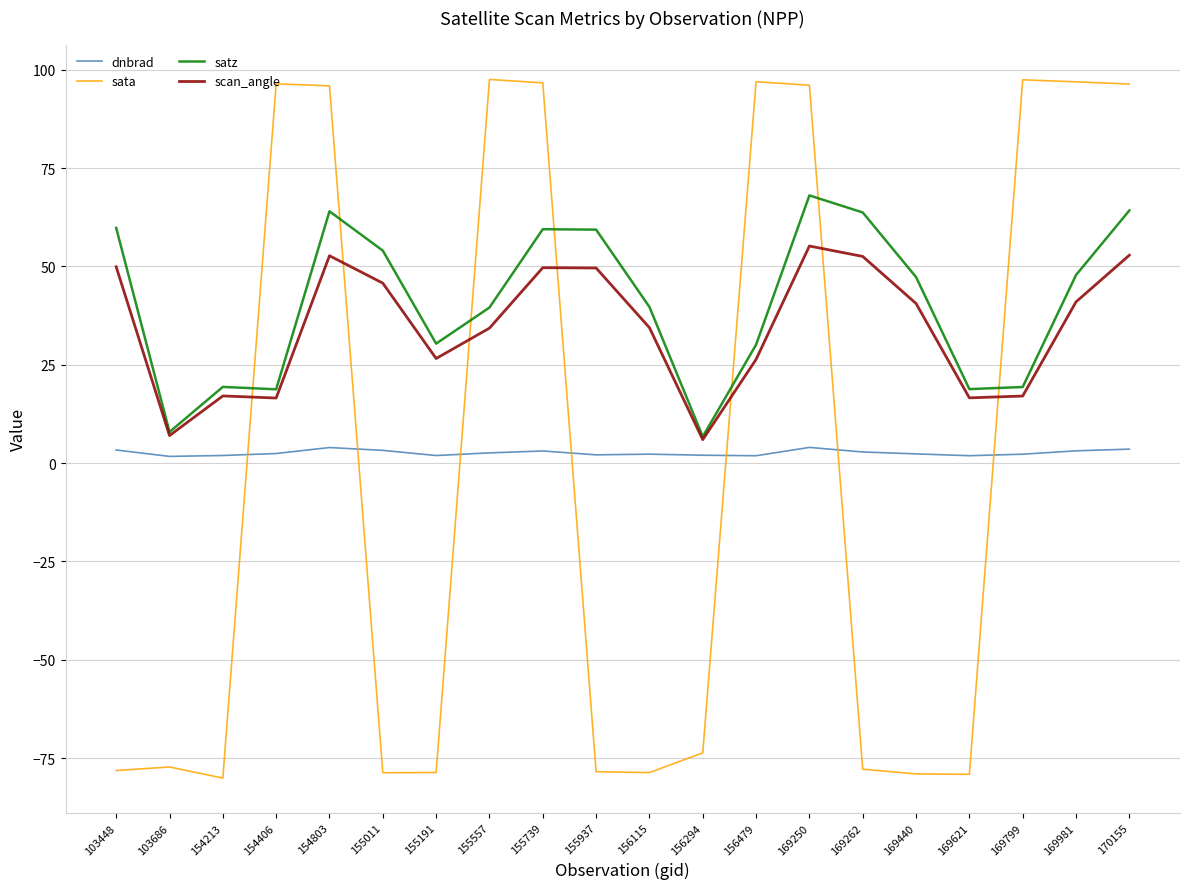

Where is the first local minimum for satz?

103686